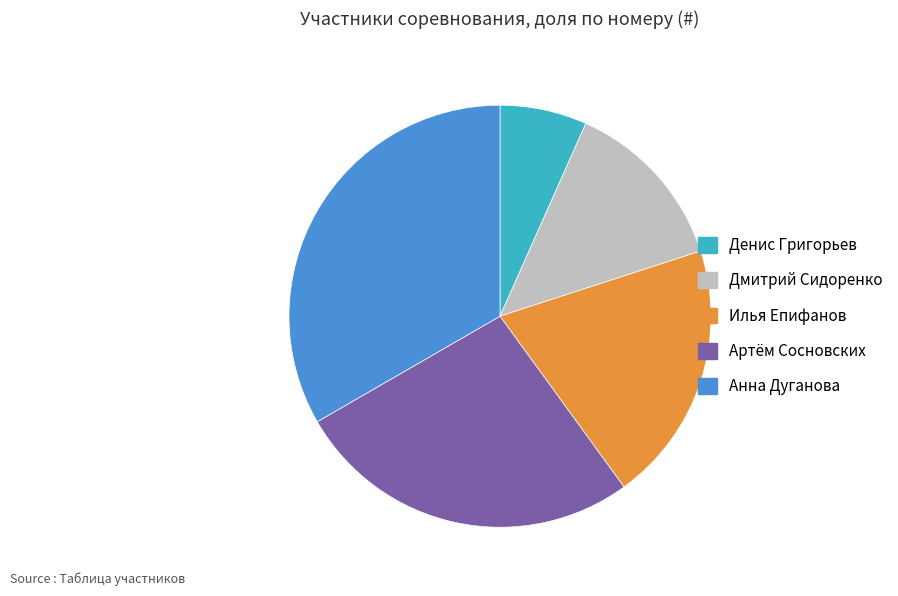

True or false: Илья Епифанов accounts for 34% of the total.

False